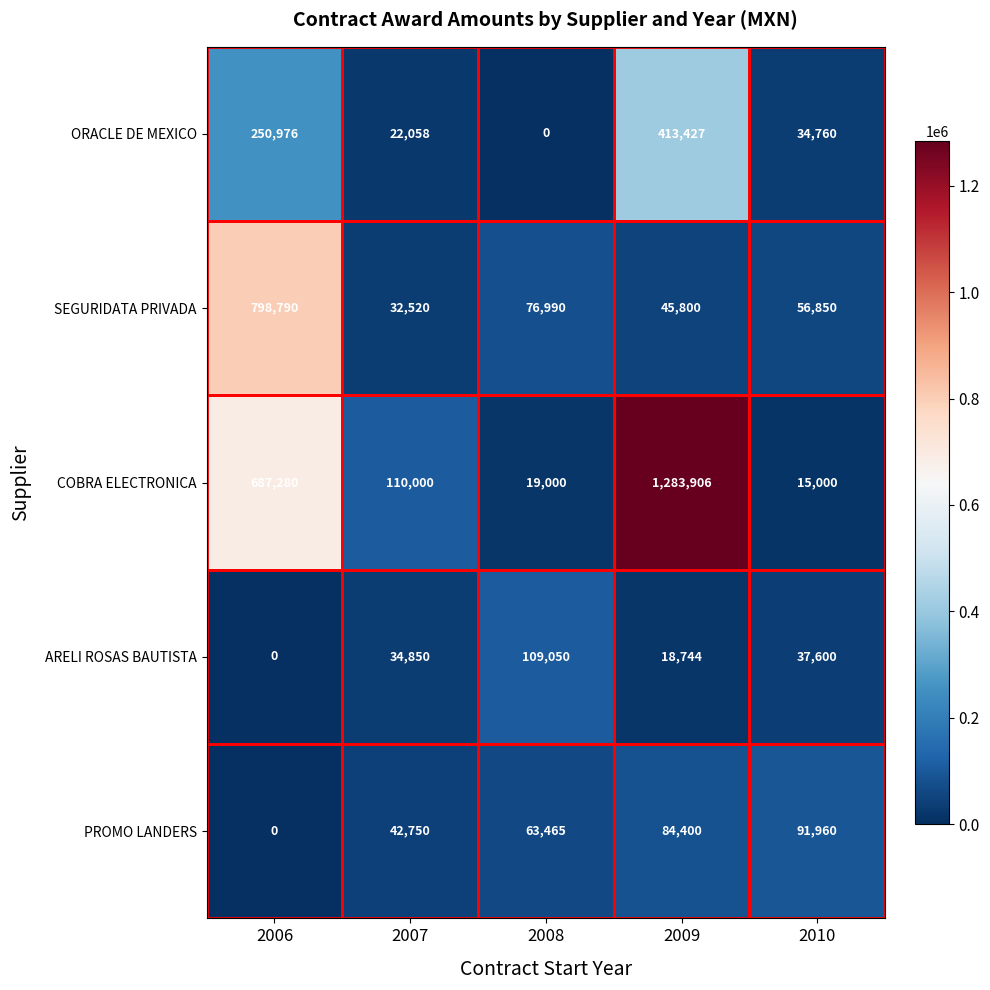

True or false: COBRA ELECTRONICA has a value of 33854 at 2007.

False